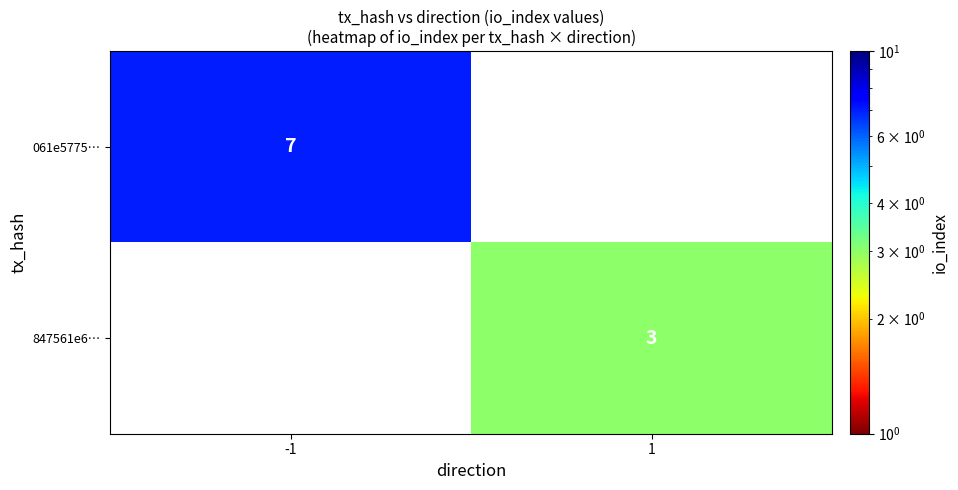

True or false: 061e5775… has a value of 7 at -1.

True